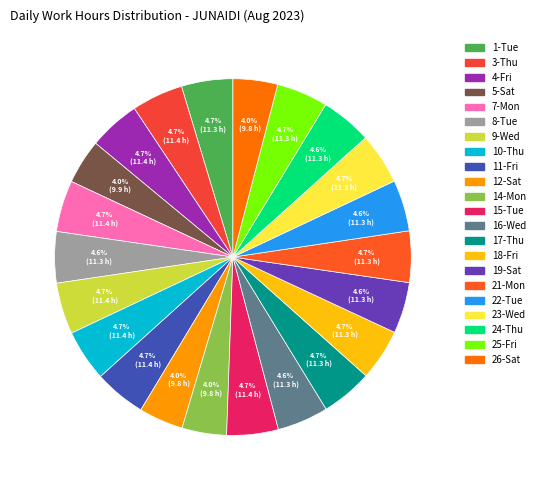

Is 9-Wed the majority of the pie?

No